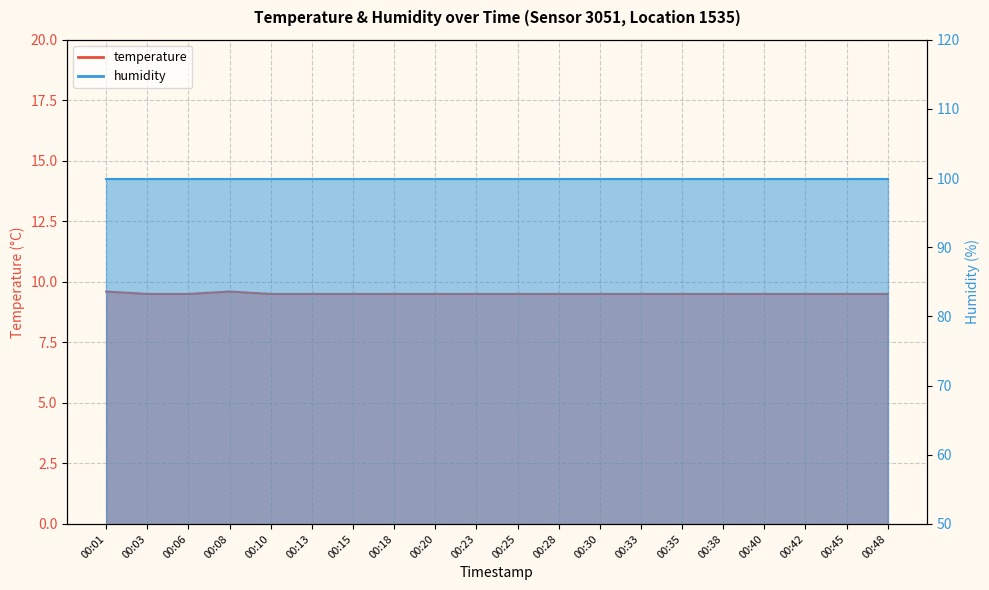

What is the greatest value displayed?

9.6